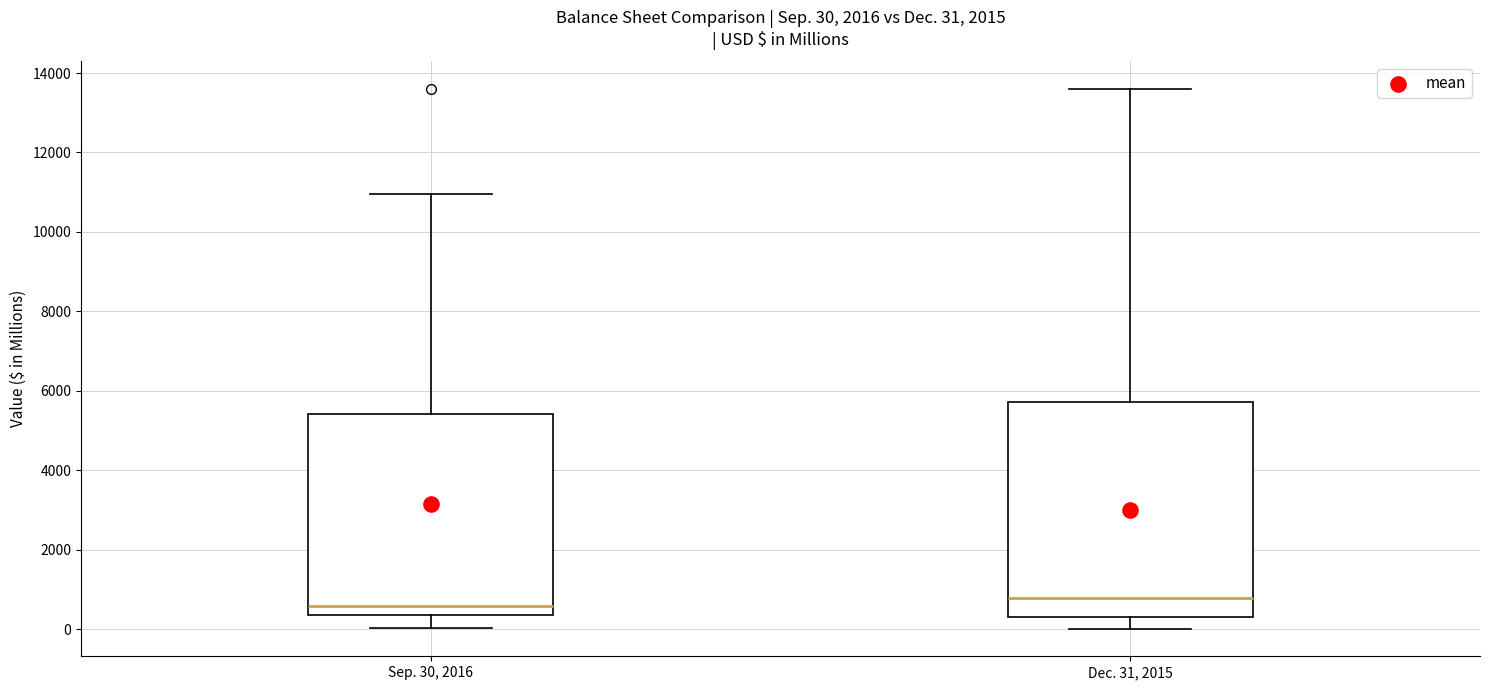

Comparing the boxes themselves (not the whiskers), which one is the tallest?

Dec. 31, 2015